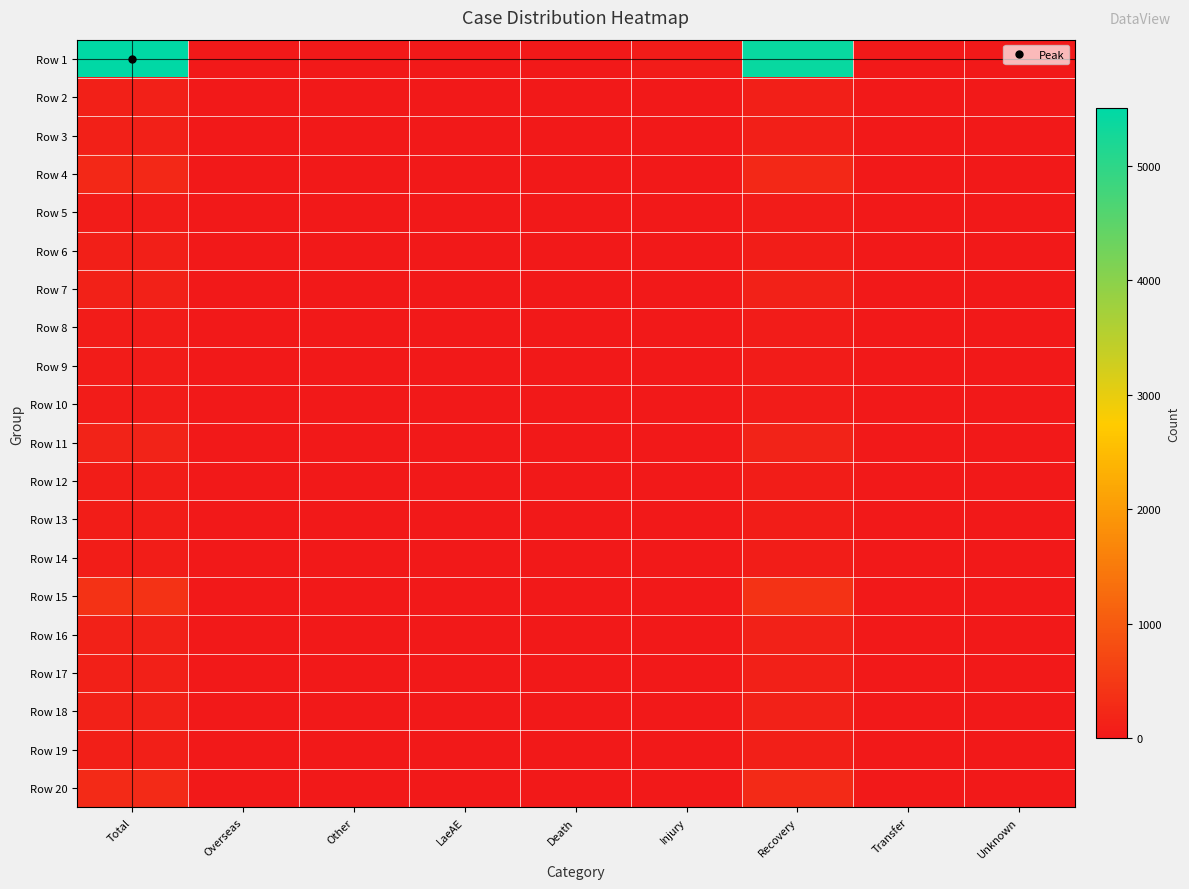

List the series in order of their peak value, highest first.

Row 1, Row 15, Row 20, Row 4, Row 11, Row 7, Row 18, Row 16, Row 2, Row 17, Row 3, Row 19, Row 6, Row 13, Row 12, Row 14, Row 8, Row 10, Row 5, Row 9